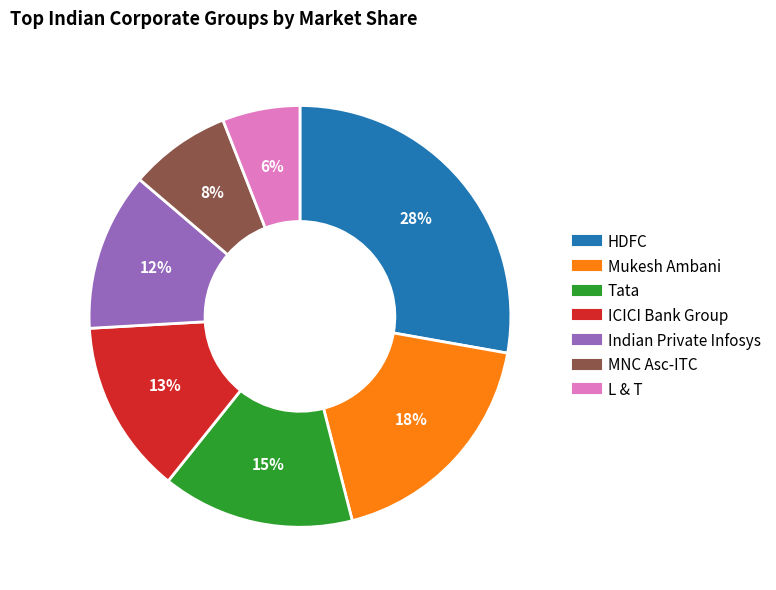

Combined, do Tata and MNC Asc-ITC account for over 50%?

No